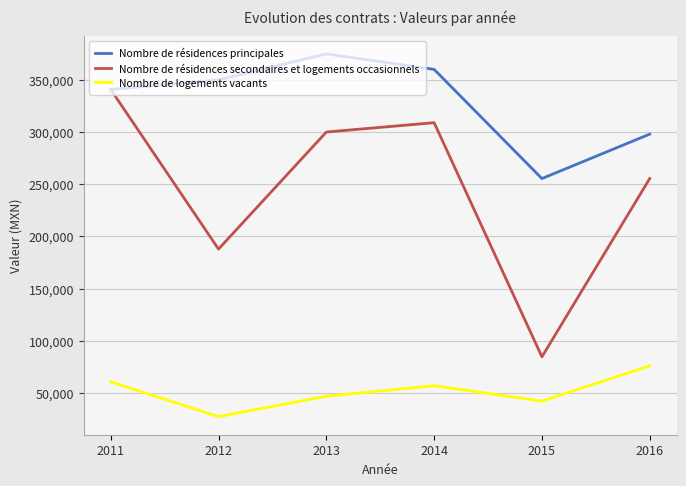

The Nombre de logements vacants series shows 12733.3 at 2013. True or false?

False